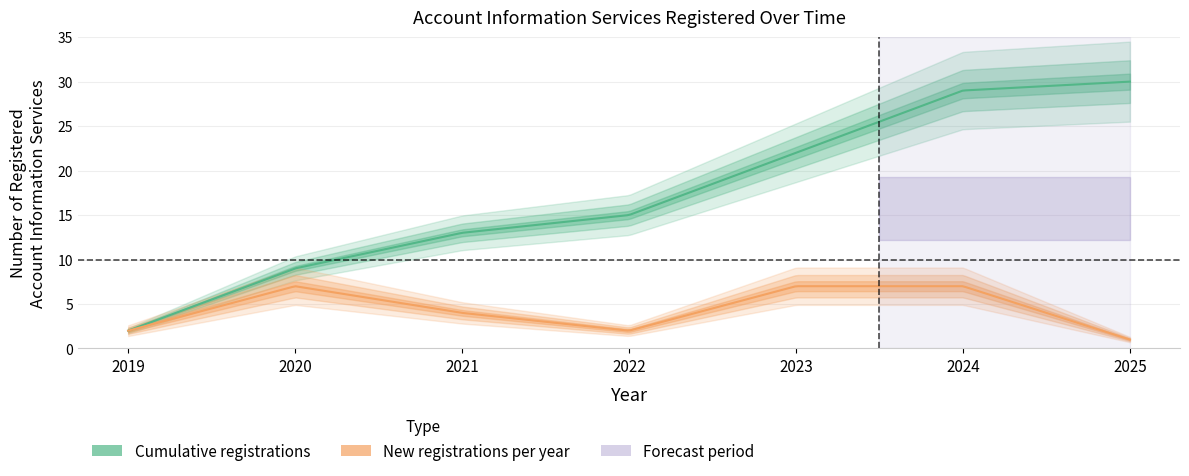

How many data points are less than 15?

3